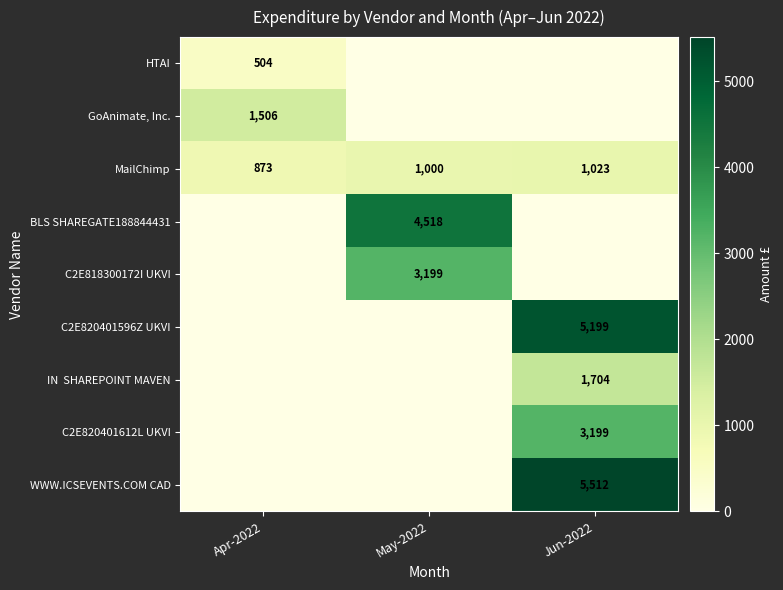

List the labels in order of IN SHAREPOINT MAVEN value, largest first.

Jun-2022, Apr-2022, May-2022